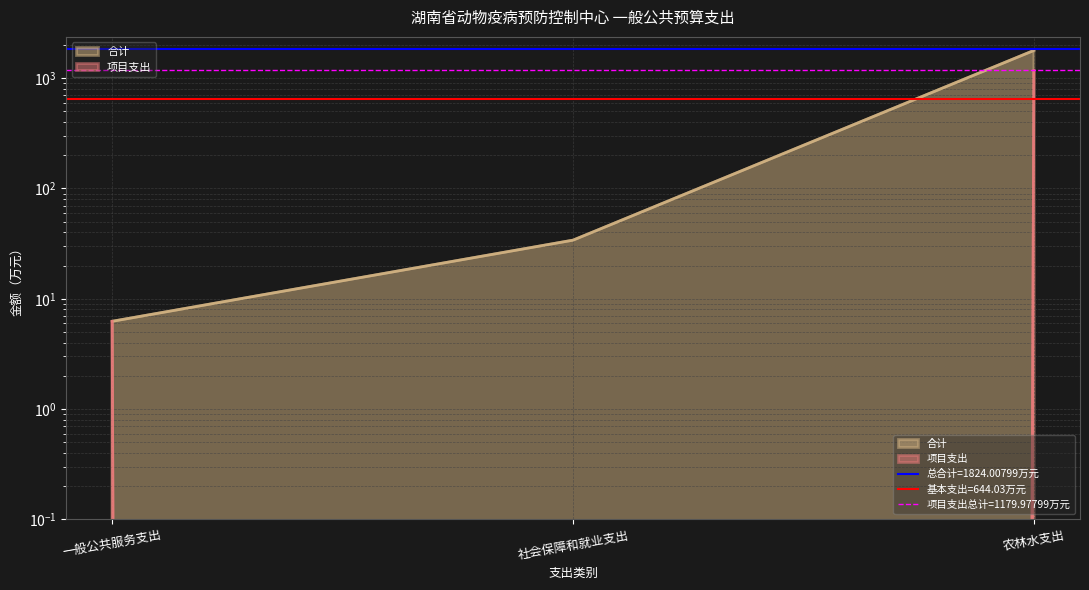

What is the total value across all series at 社会保障和就业支出?

34.0